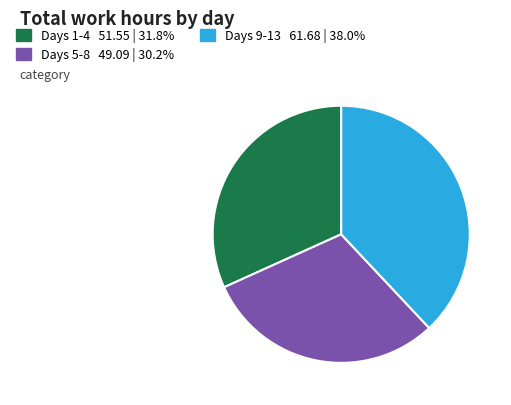

Is there a majority slice in this chart?

No